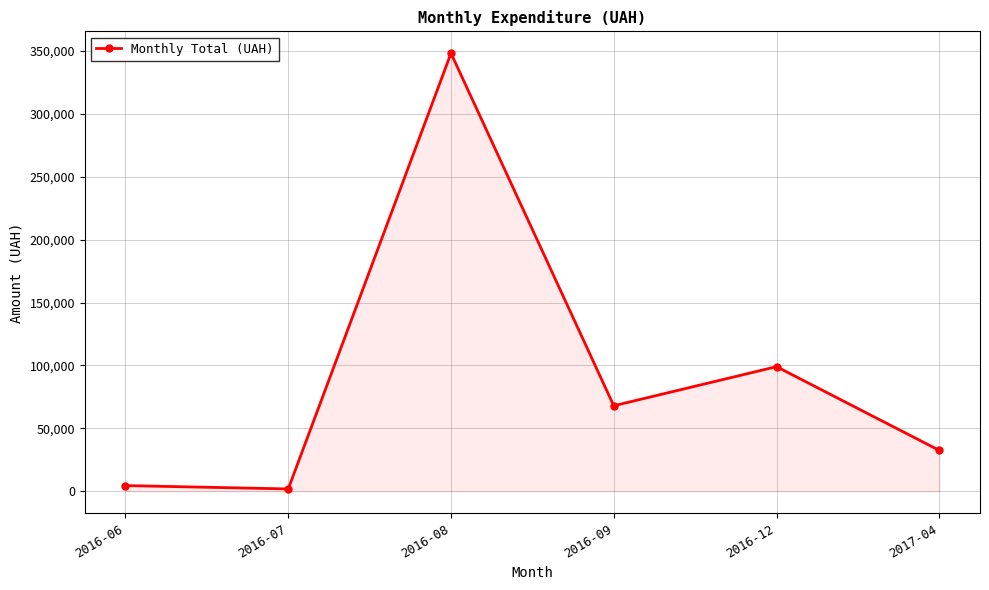

True or false: the data has more than 1 interior local peaks.

True